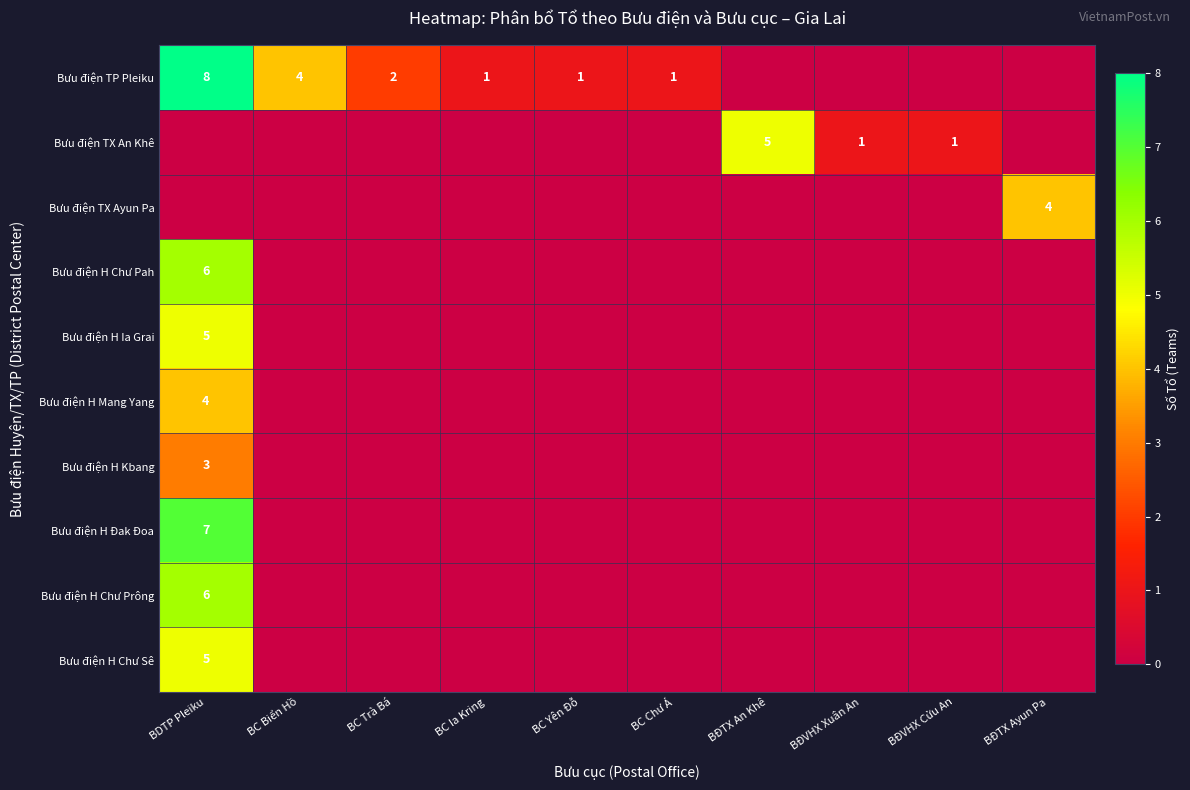

True or false: Bưu điện H Mang Yang has a value of 4 at BDTP Pleiku.

True